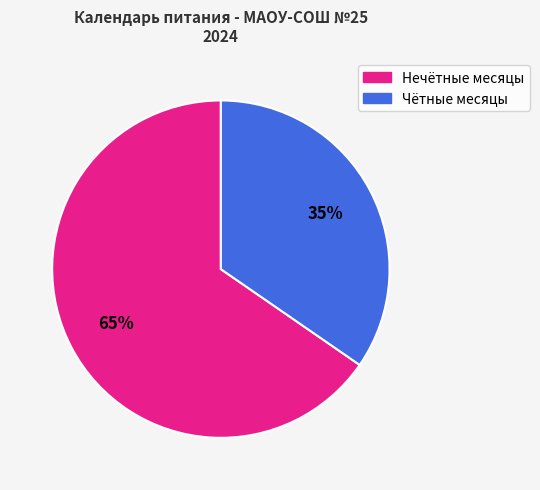

Is there any slice that represents more than half of the pie?

Yes